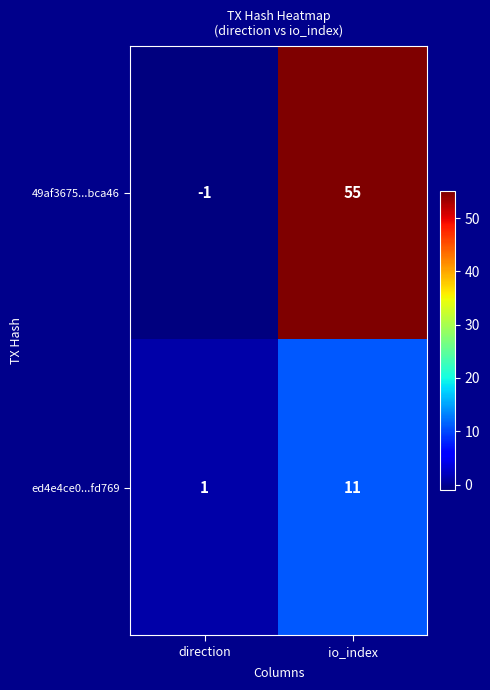

How many categories are shown in the chart?

2